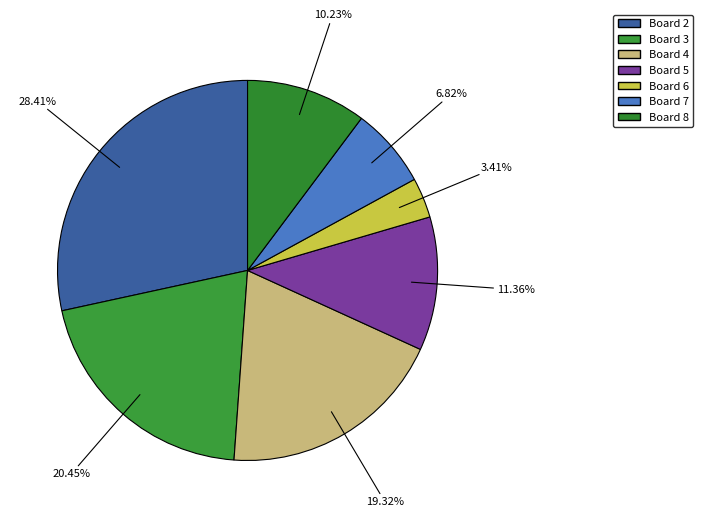

Approximately how many times larger is the value at Board 3 compared to Board 8?

2.0